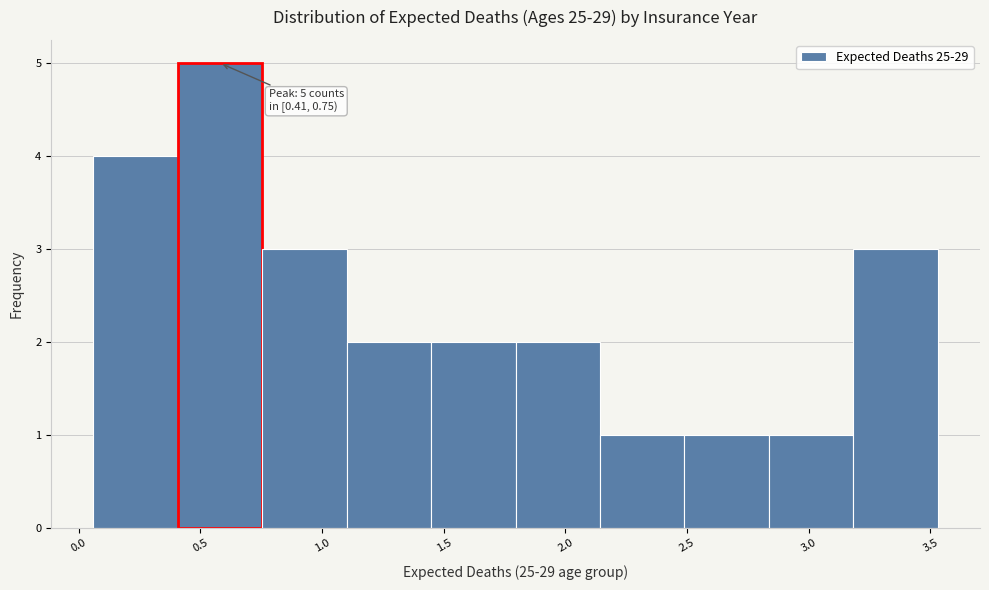

Which range on the x-axis has the tallest bar?

0.40 to 0.75